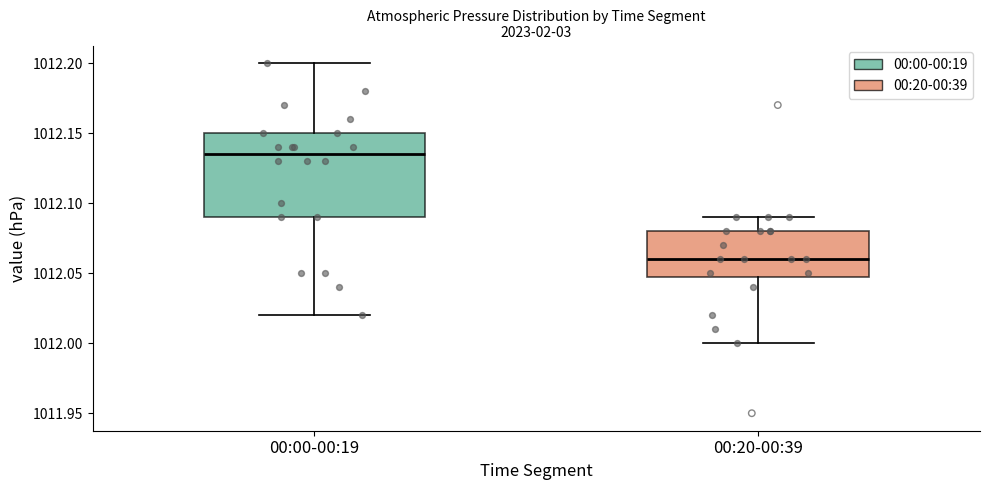

Which box is the tallest, from its lower edge to its upper edge?

00:00-00:19